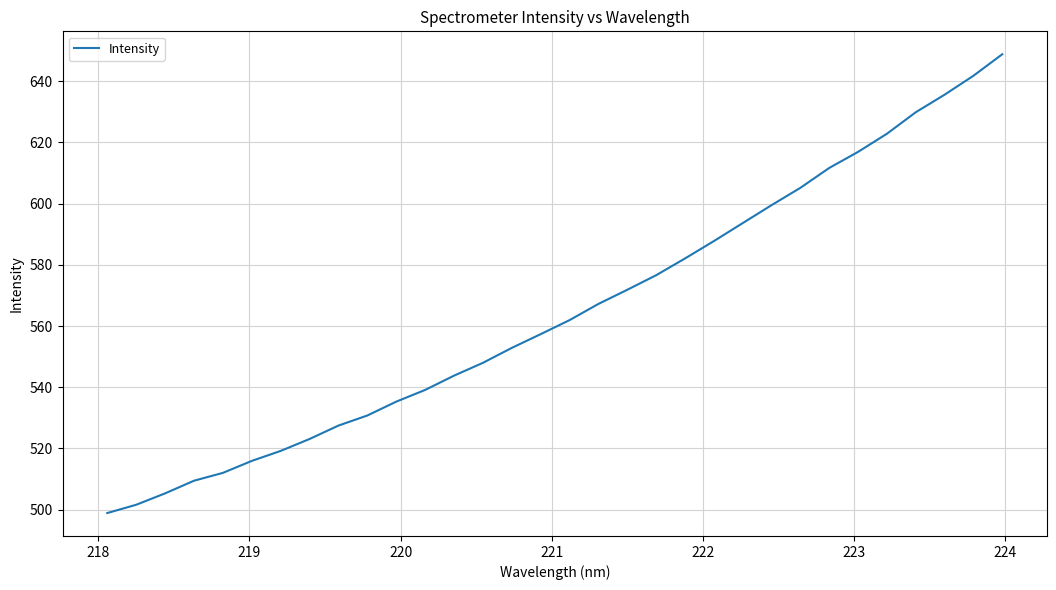

What is the difference between the second highest and minimum values?

142.9